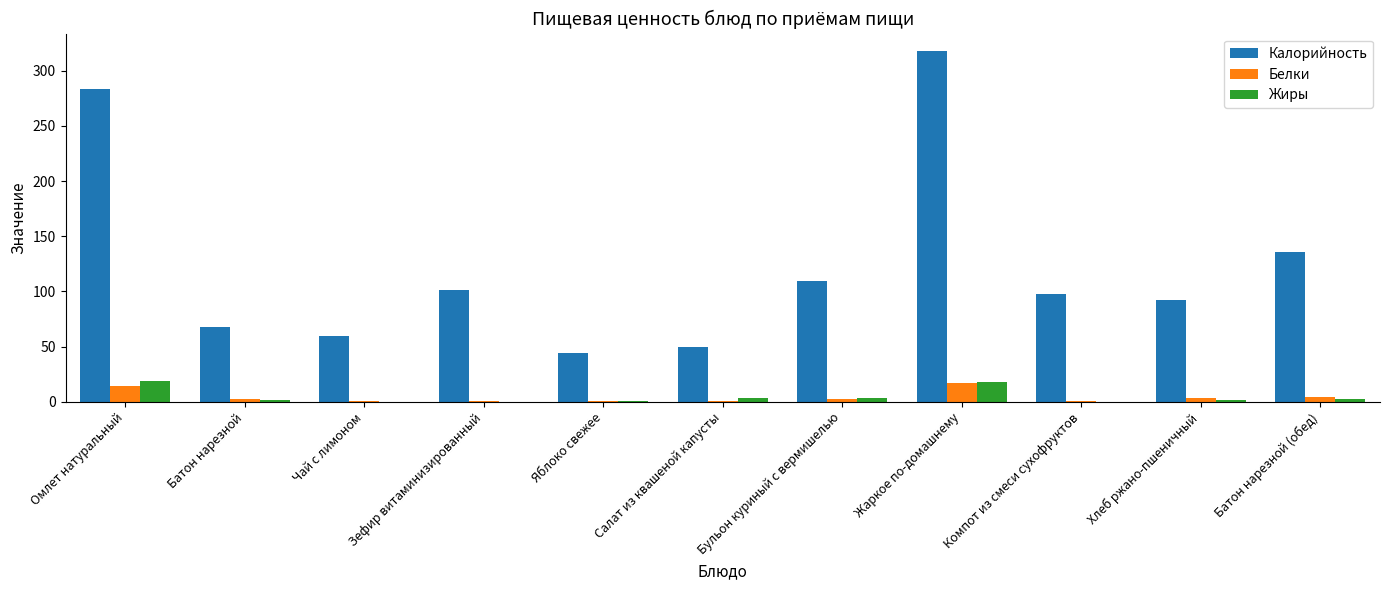

Is the value of Калорийность at Чай с лимоном greater than the value of Жиры at Хлеб ржано-пшеничный?

Yes